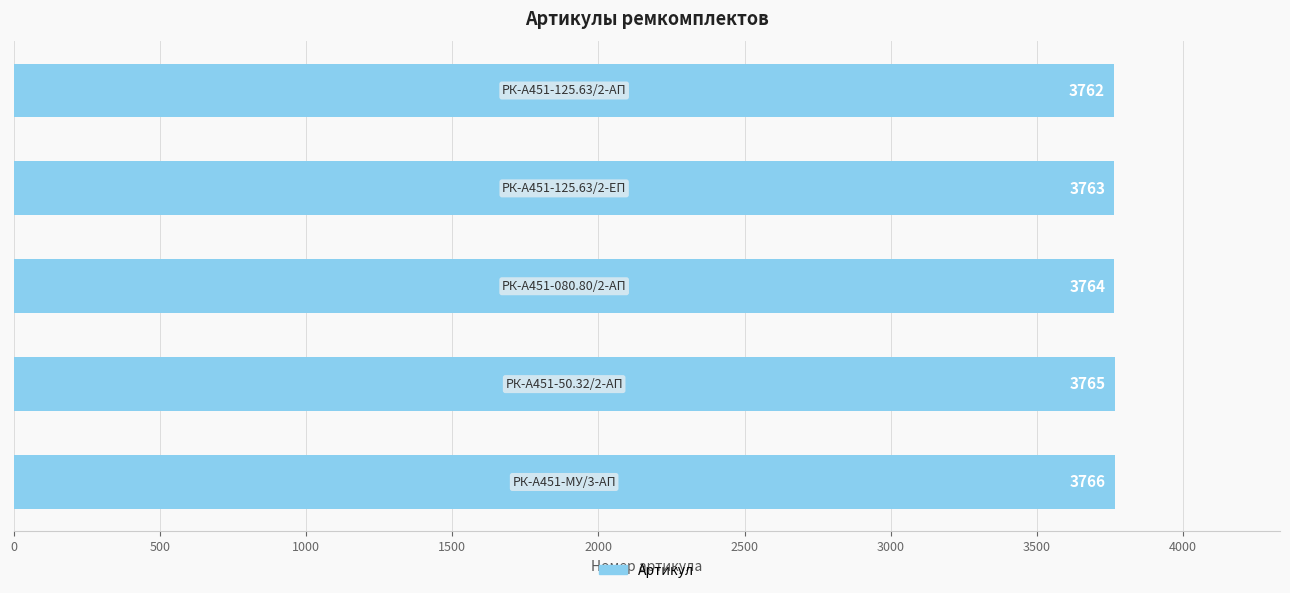

What is the value of the 1st bar from the top?

3762